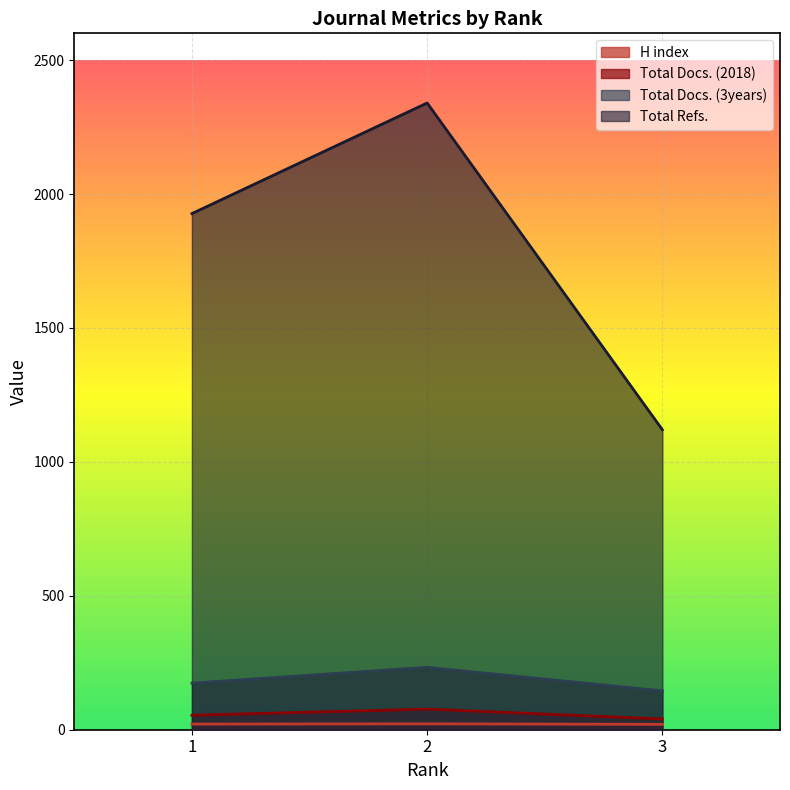

List the labels in order of Total Docs. (2018) value, smallest first.

3, 1, 2